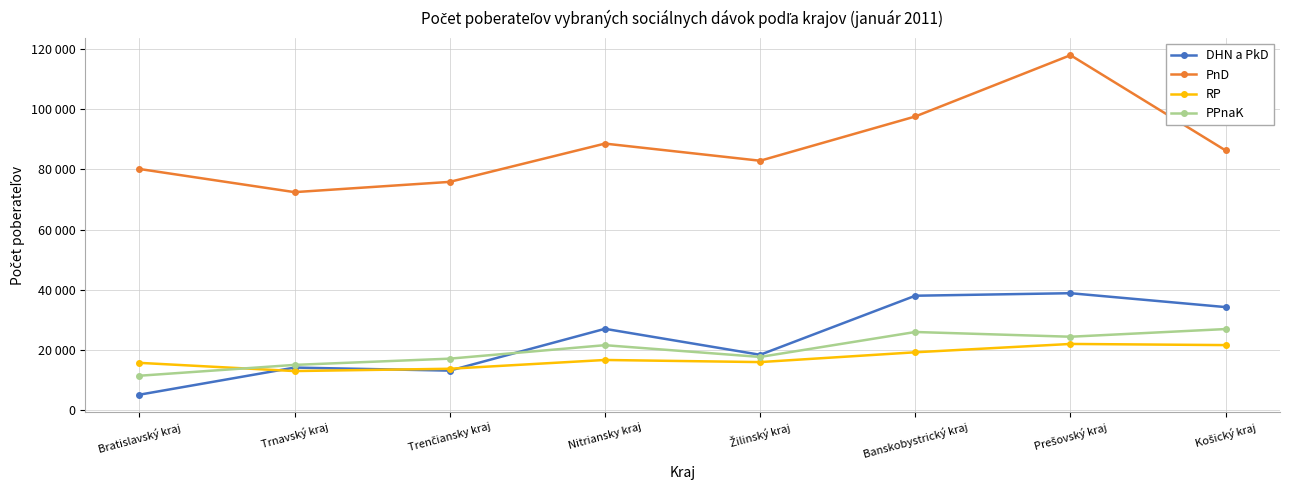

What are all the series names shown in the legend?

DHN a PkD, PnD, RP, PPnaK